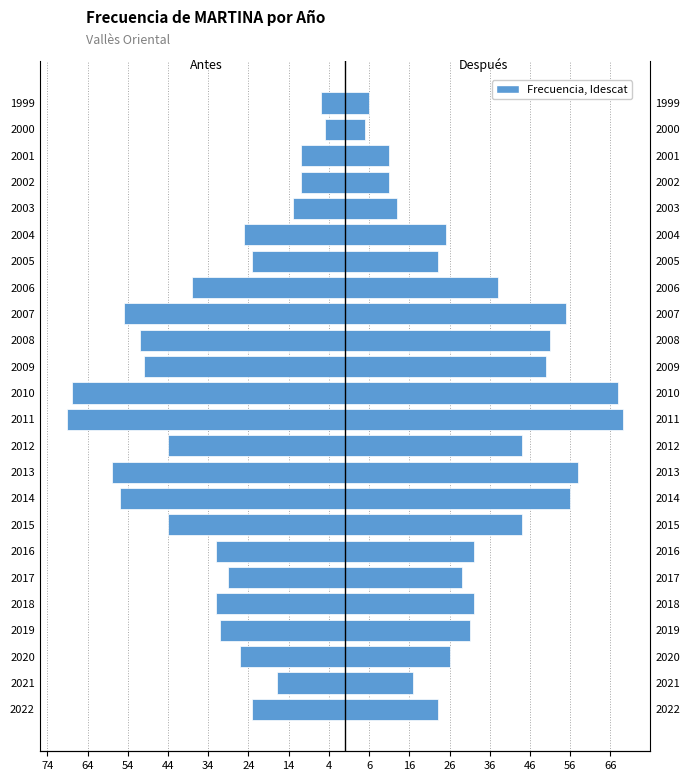

How many bars are there in each group?

2